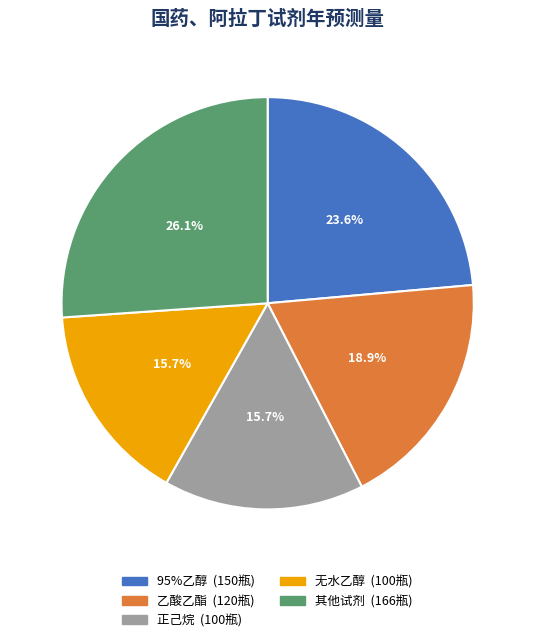

Does any single category account for the majority?

No